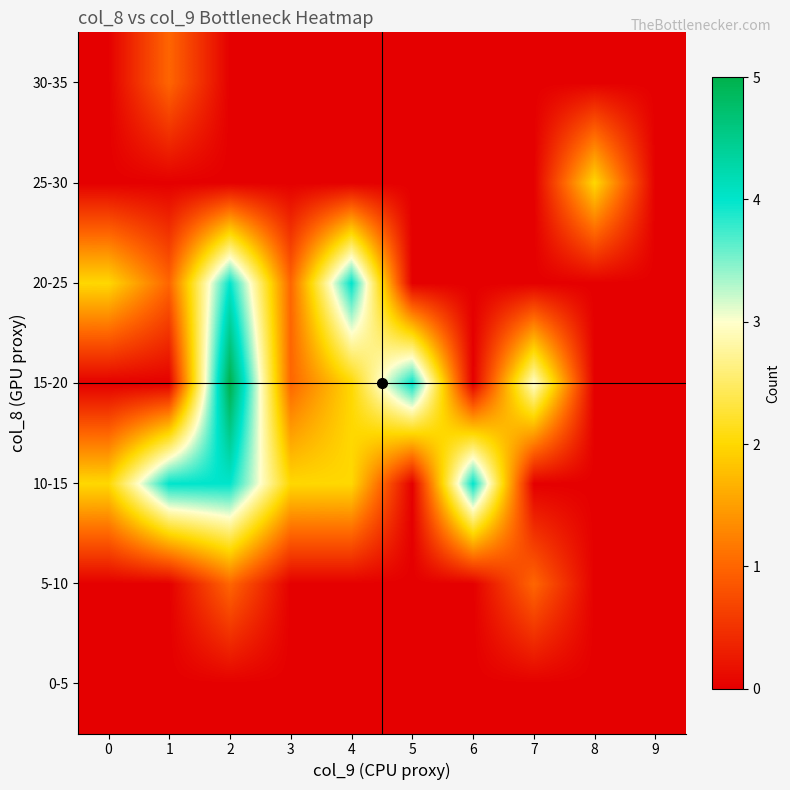

Reading left to right, what are all the values shown in this chart?

0-5: 0=0	1=0	2=0	3=0	4=0	5=0	6=0	7=0	8=0	9=0
5-10: 0=0	1=0	2=1	3=0	4=0	5=0	6=0	7=1	8=0	9=0
10-15: 0=2	1=4	2=4	3=2	4=2	5=0	6=4	7=0	8=0	9=0
15-20: 0=0	1=0	2=5	3=1	4=2	5=4	6=0	7=3	8=0	9=0
20-25: 0=2	1=1	2=4	3=1	4=4	5=0	6=0	7=0	8=0	9=0
25-30: 0=0	1=0	2=0	3=0	4=0	5=0	6=0	7=0	8=2	9=0
30-35: 0=0	1=1	2=0	3=0	4=0	5=0	6=0	7=0	8=0	9=0